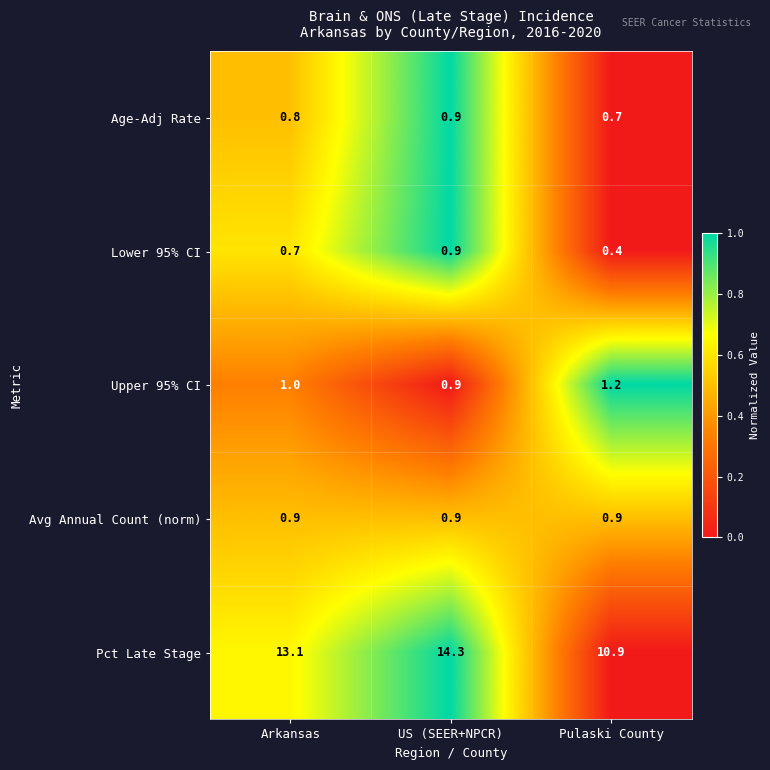

Which label corresponds to the smallest value in the chart?

Pulaski County